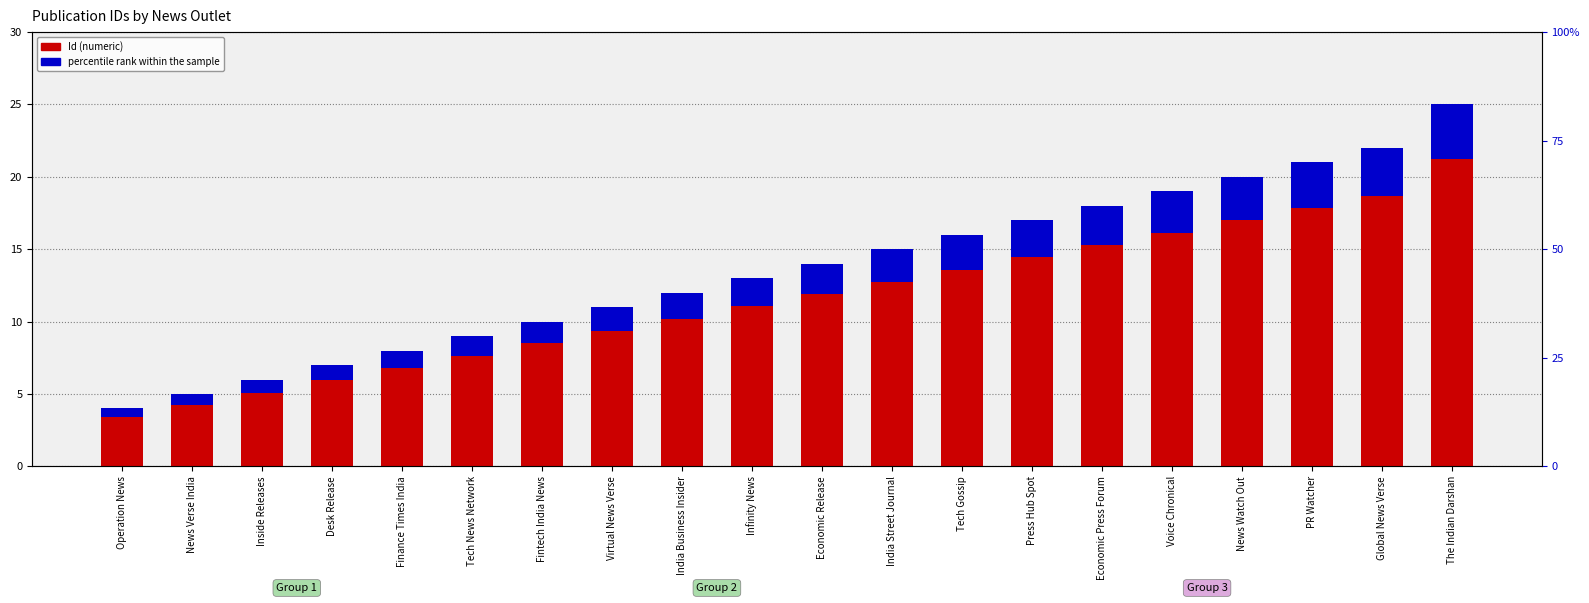

List the series in order of their peak value, highest first.

Id, percentile rank within the sample